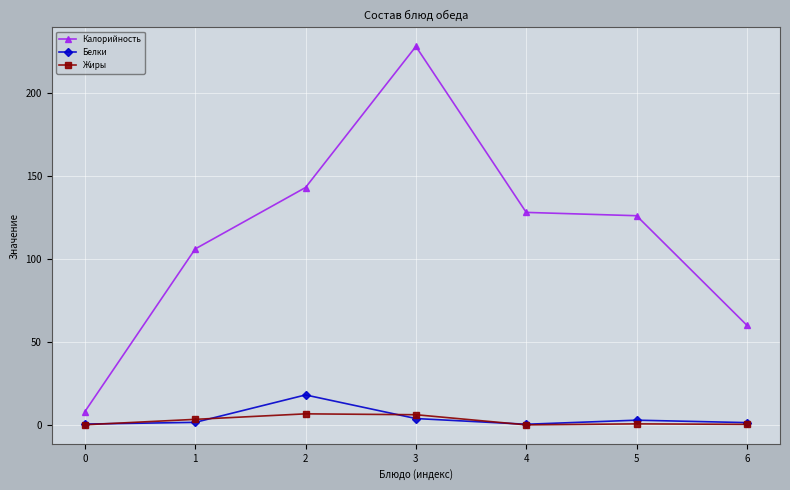

True or false: Белки has a value of 0.4 at 4.

True